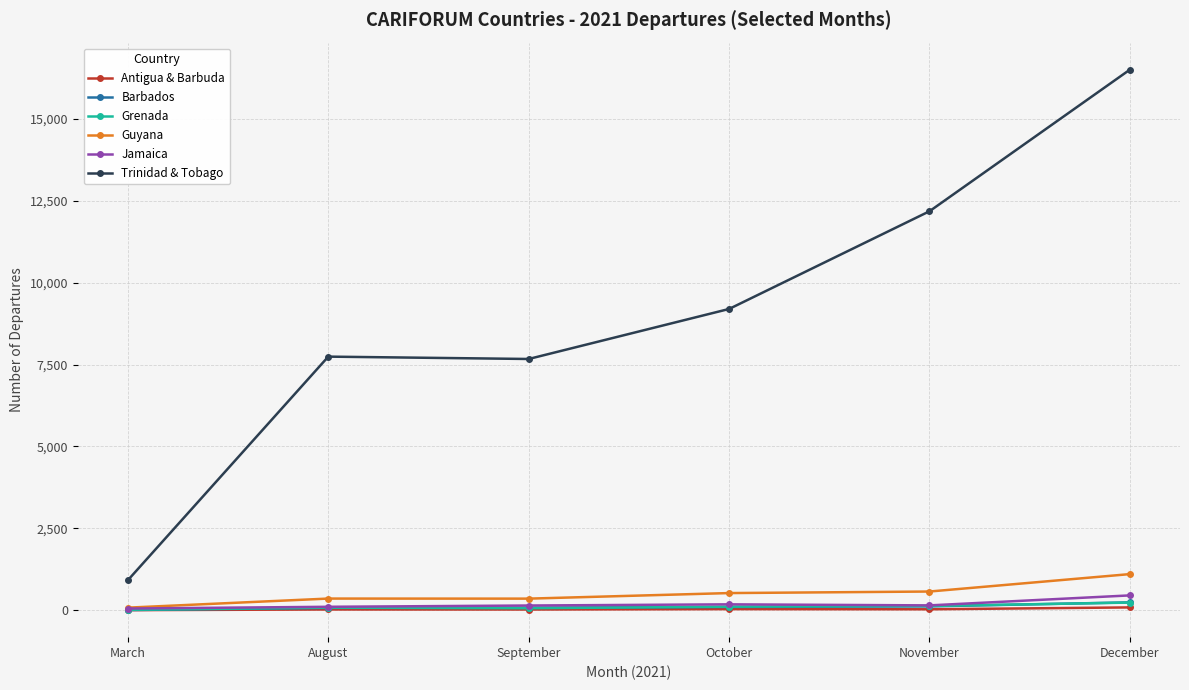

The Trinidad & Tobago series shows 9196 at October. True or false?

True